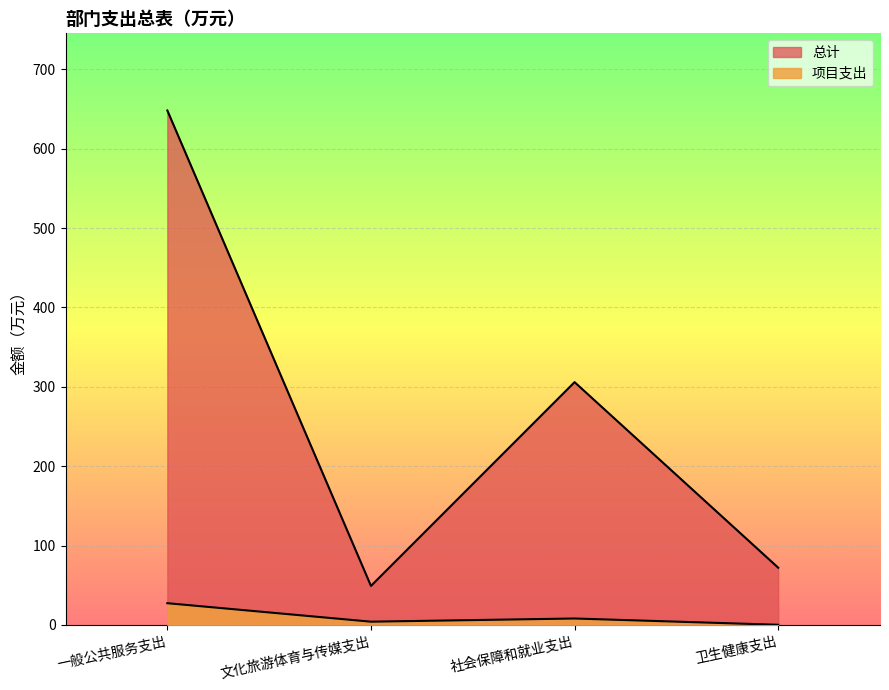

List the series in order of their overall mean, highest first.

总计, 项目支出